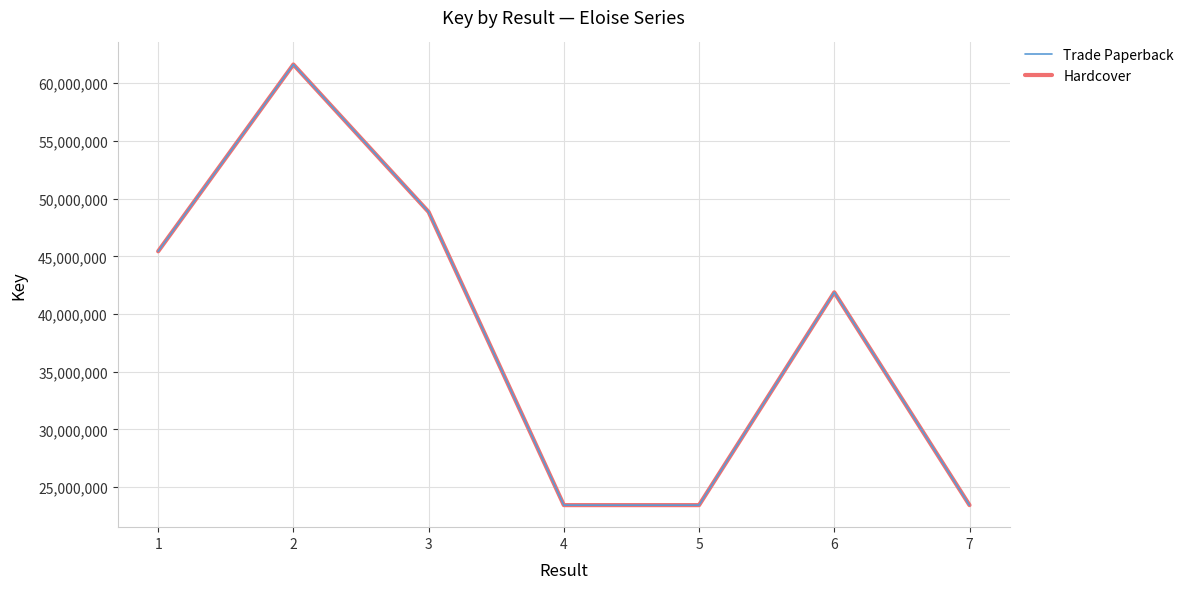

Does the chart display data point markers on the line(s)?

No